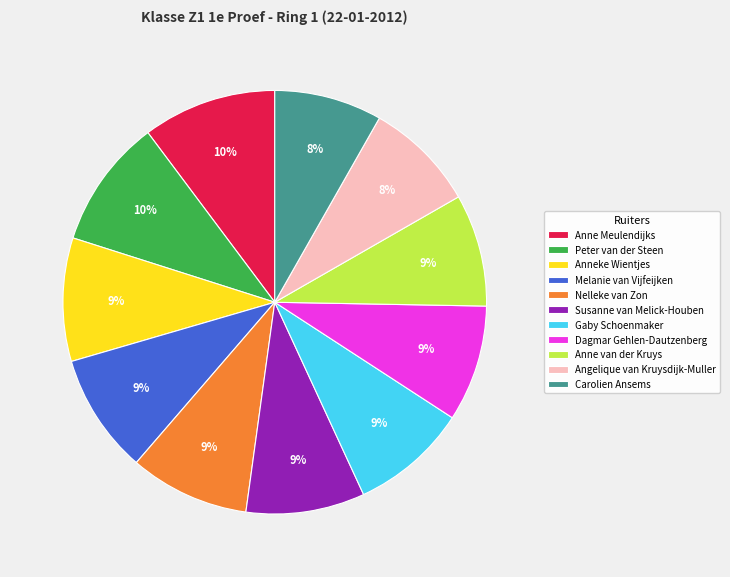

Is it true that Gaby Schoenmaker is 1% of the pie?

False